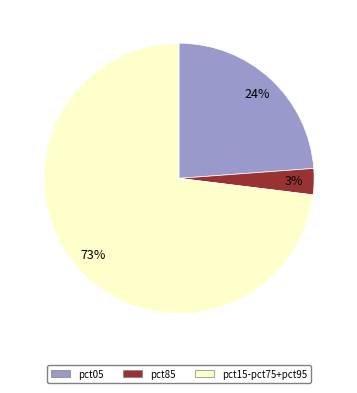

Does any single category account for the majority?

Yes